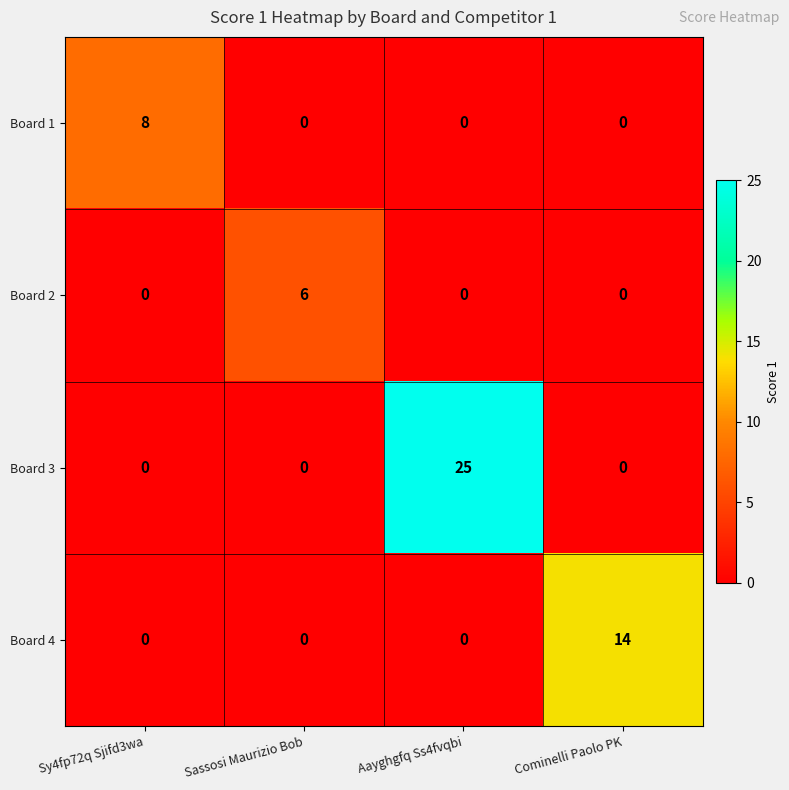

List the series in order of their peak value, highest first.

Board 3, Board 4, Board 1, Board 2